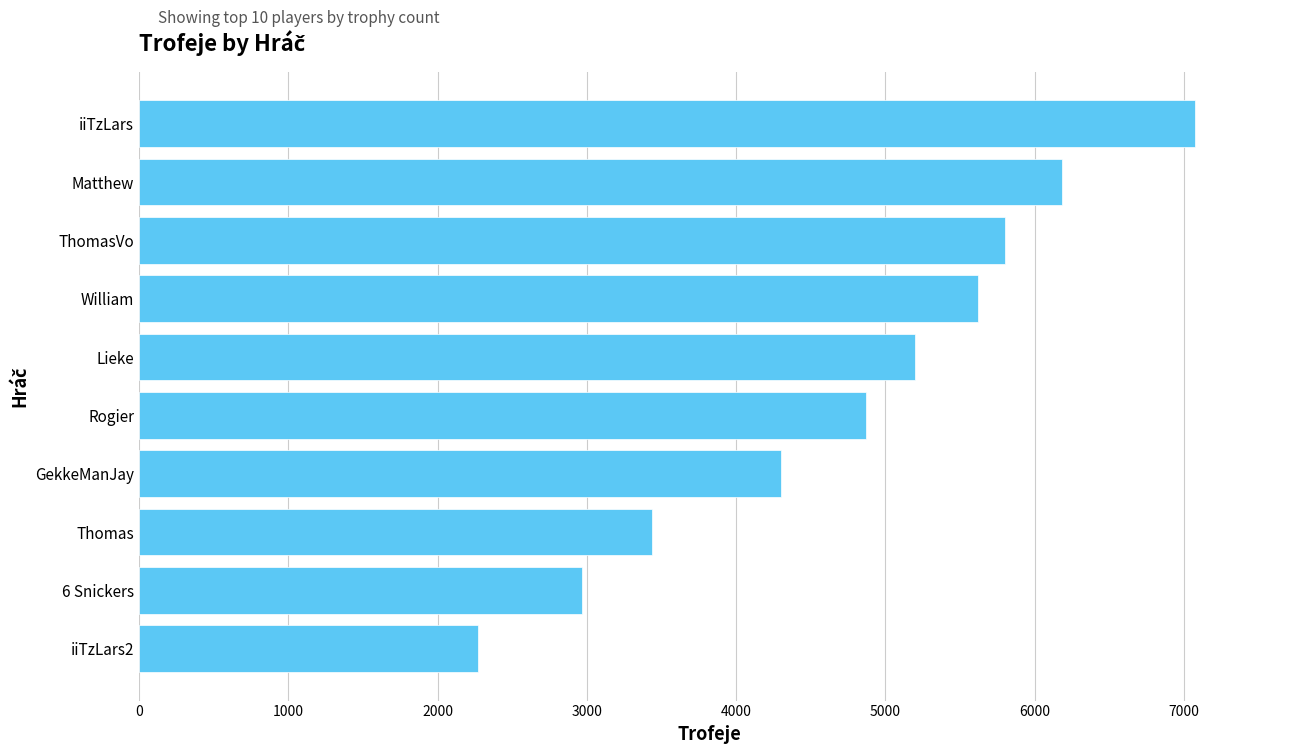

Rank the categories by value from highest to lowest.

iiTzLars, Matthew, ThomasVo, William, Lieke, Rogier, GekkeManJay, Thomas, 6 Snickers, iiTzLars2